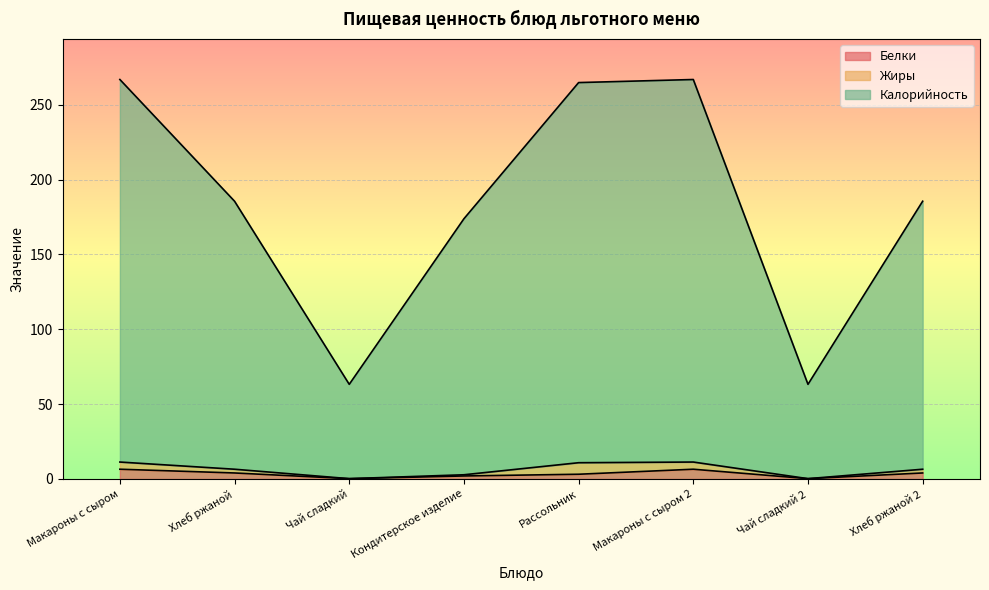

Where does the Калорийность series first go above 185?

Макароны с сыром